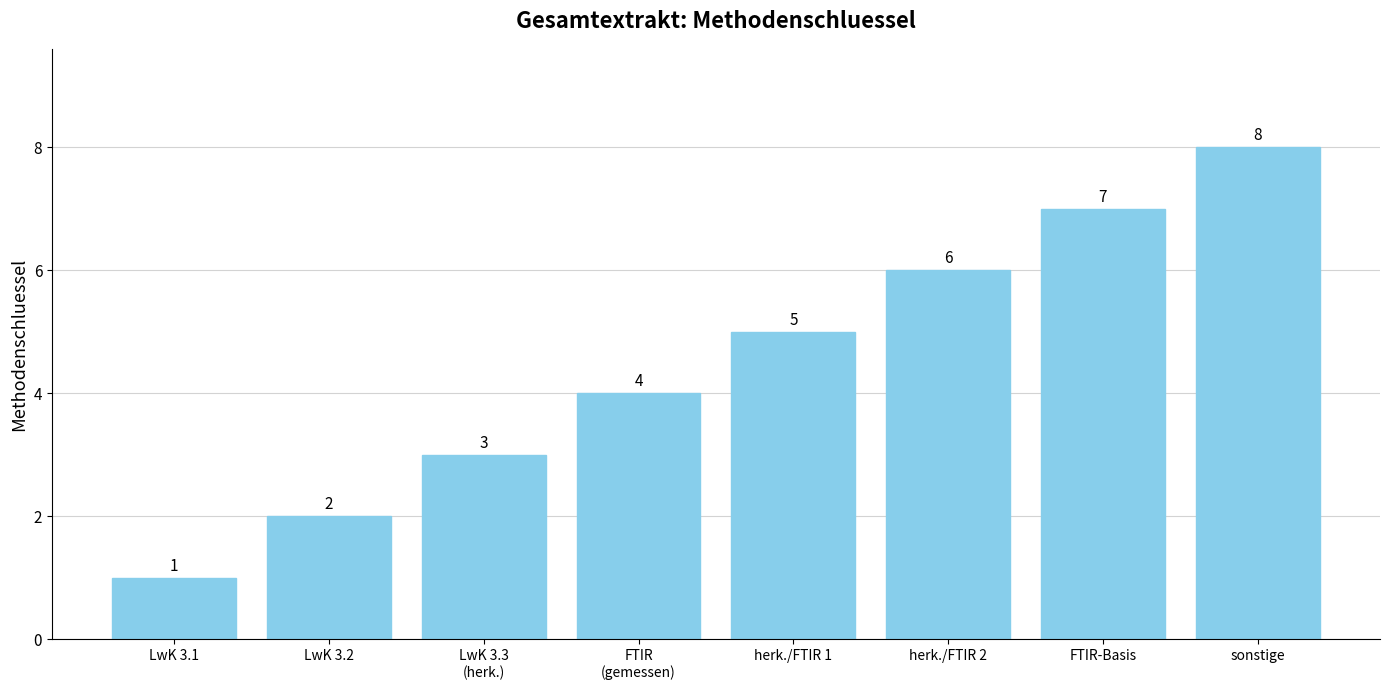

Rank the categories by value from highest to lowest.

sonstige, FTIR-Basis, herk./FTIR 2, herk./FTIR 1, FTIR
(gemessen), LwK 3.3
(herk.), LwK 3.2, LwK 3.1